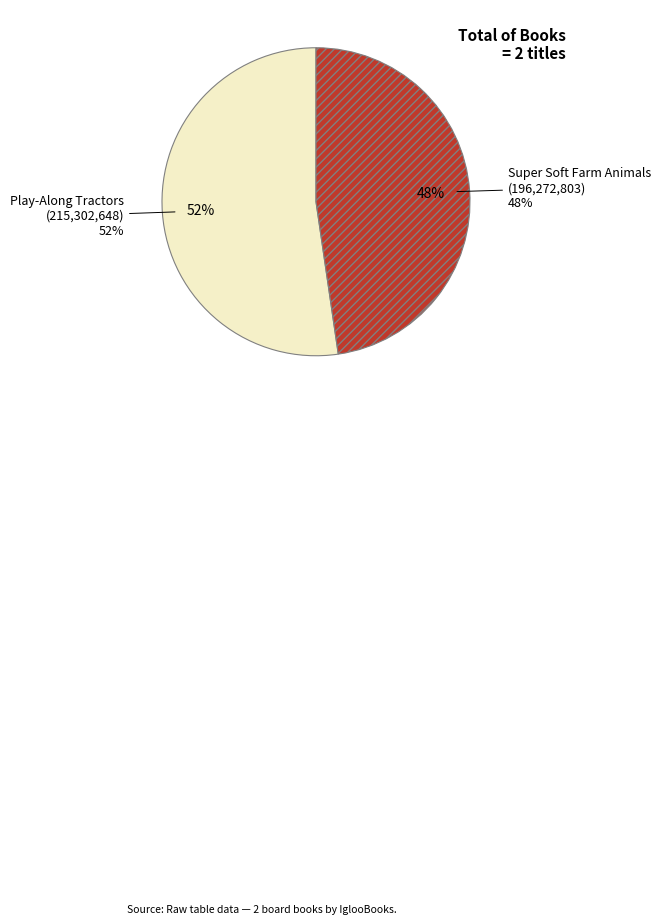

What is the majority slice?

Play-Along Tractors